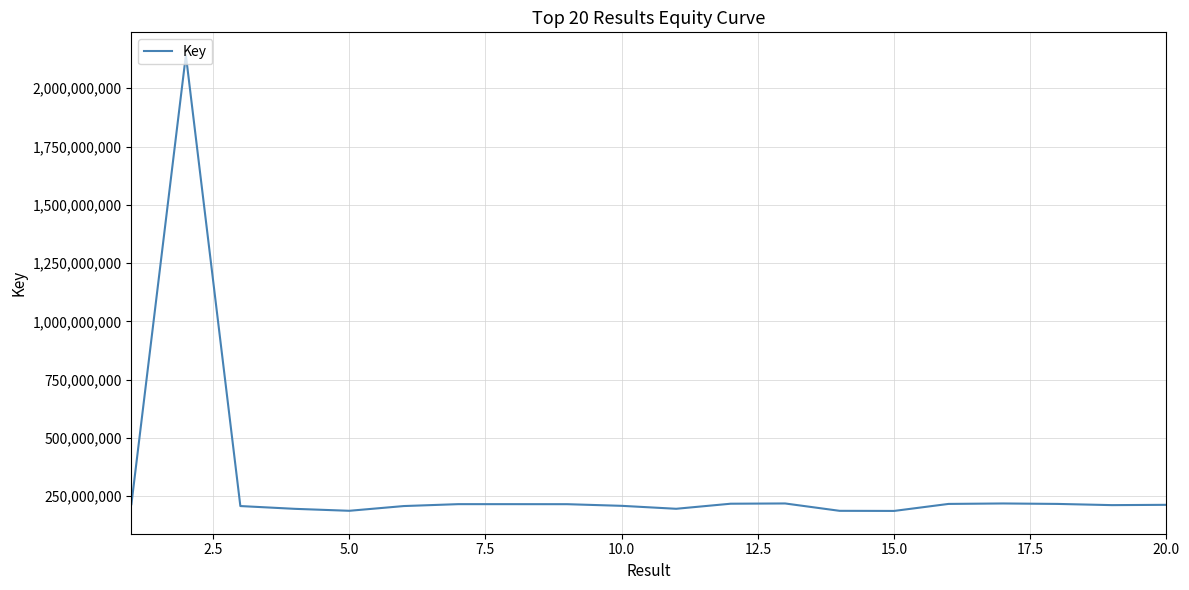

What is the greatest value displayed?

2142263012